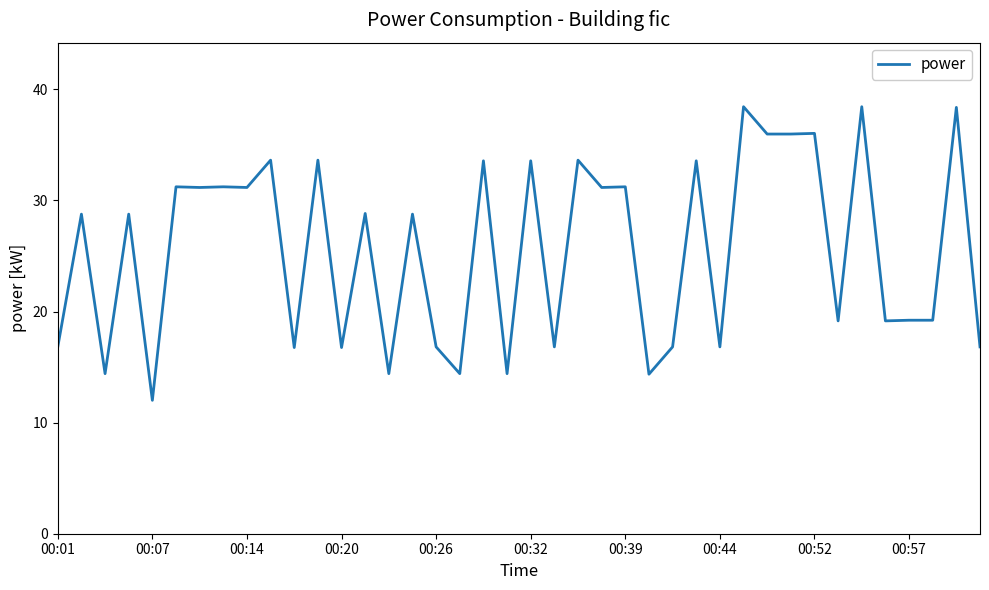

How many distinct data groups are displayed?

1